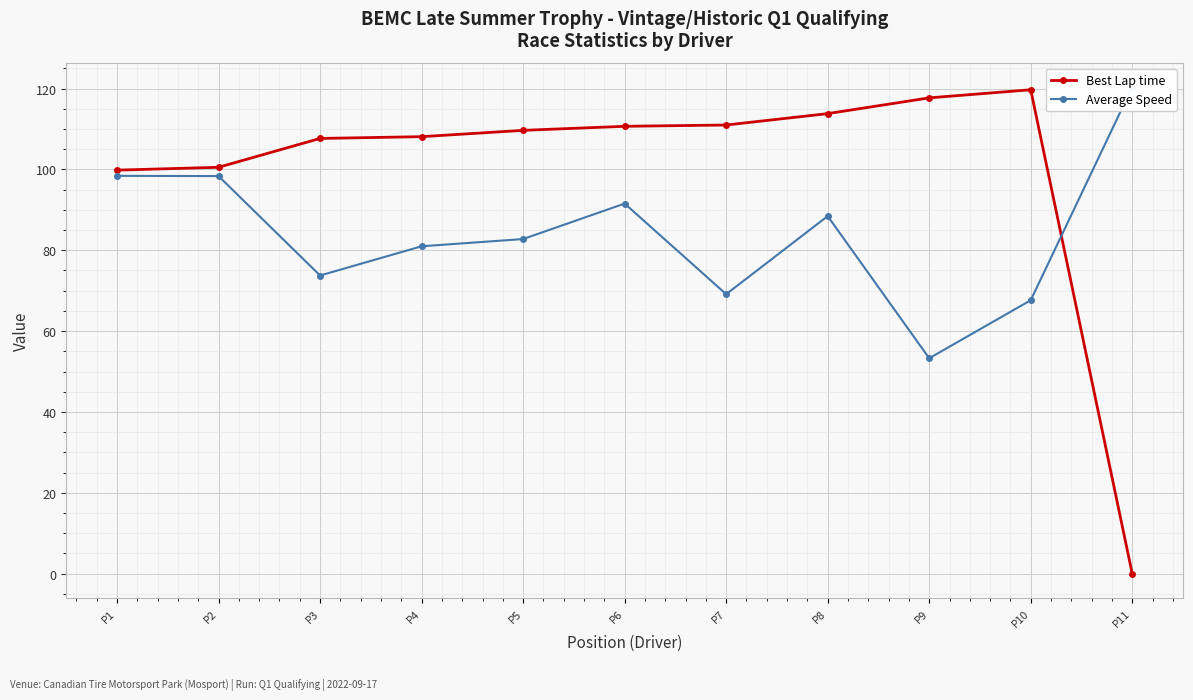

What is the difference between the Best Lap time values at P9 and P8?

3.9